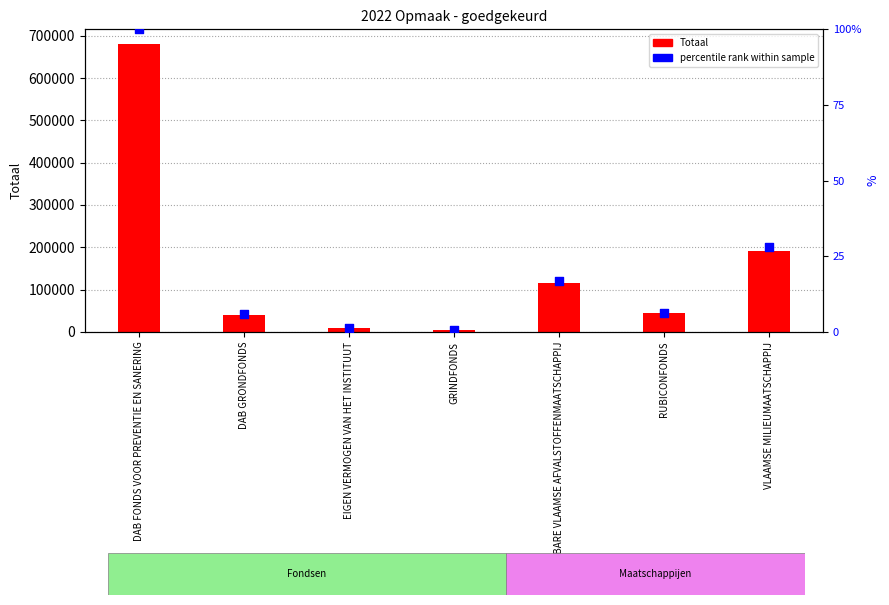

Which series has the largest total across all categories?

Totaal